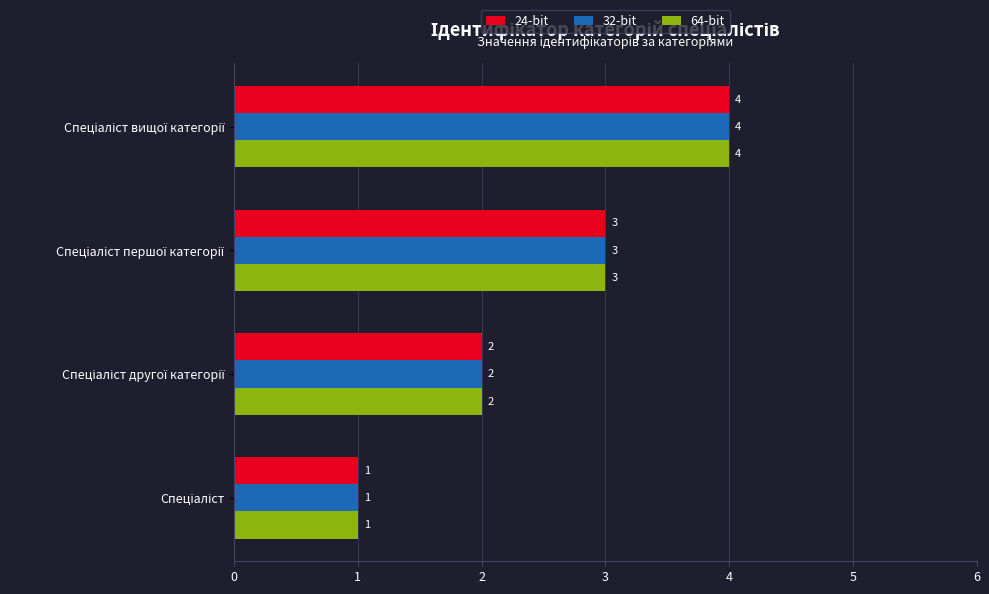

What is the greatest value displayed?

4